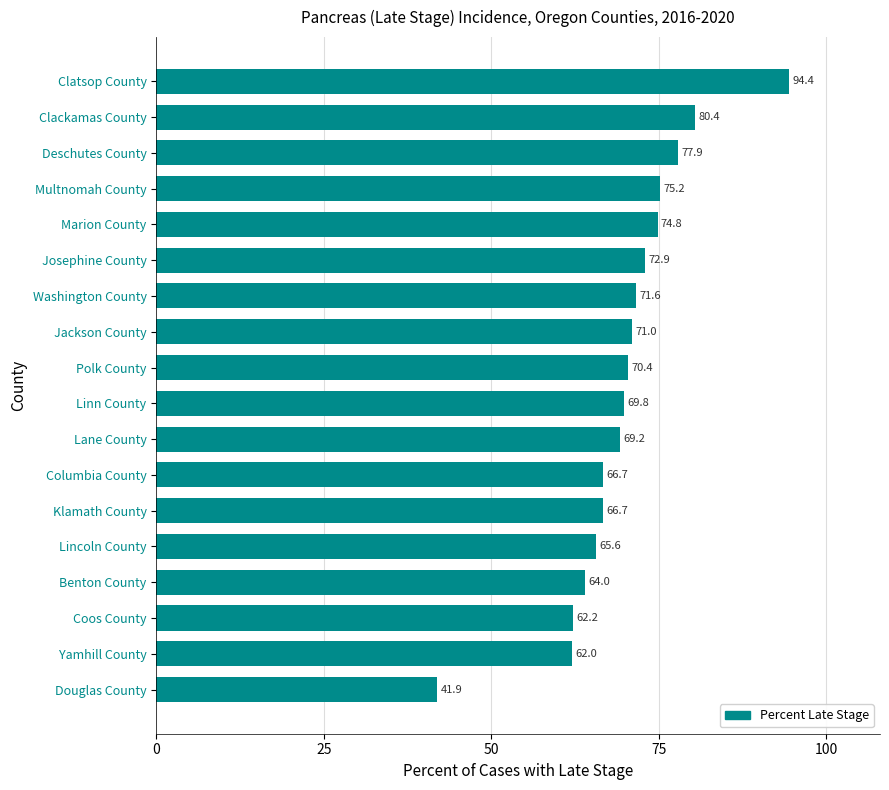

Reading bottom to top, what are all the values shown in this chart?

Douglas County=41.9	Yamhill County=62.0	Coos County=62.2	Benton County=64.0	Lincoln County=65.6	Klamath County=66.7	Columbia County=66.7	Lane County=69.2	Linn County=69.8	Polk County=70.4	Jackson County=71.0	Washington County=71.6	Josephine County=72.9	Marion County=74.8	Multnomah County=75.2	Deschutes County=77.9	Clackamas County=80.4	Clatsop County=94.4